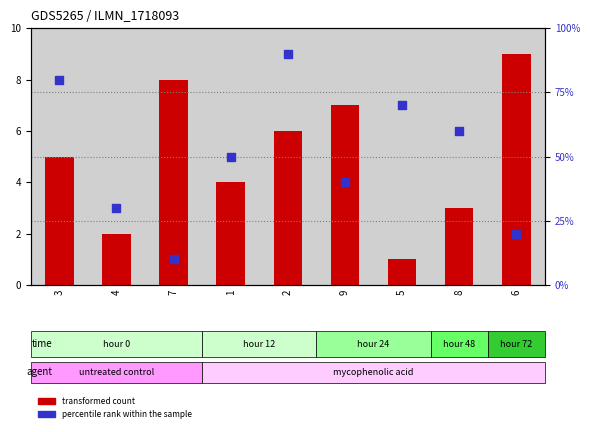

Which series contains the highest Y value?

percentile rank within the sample